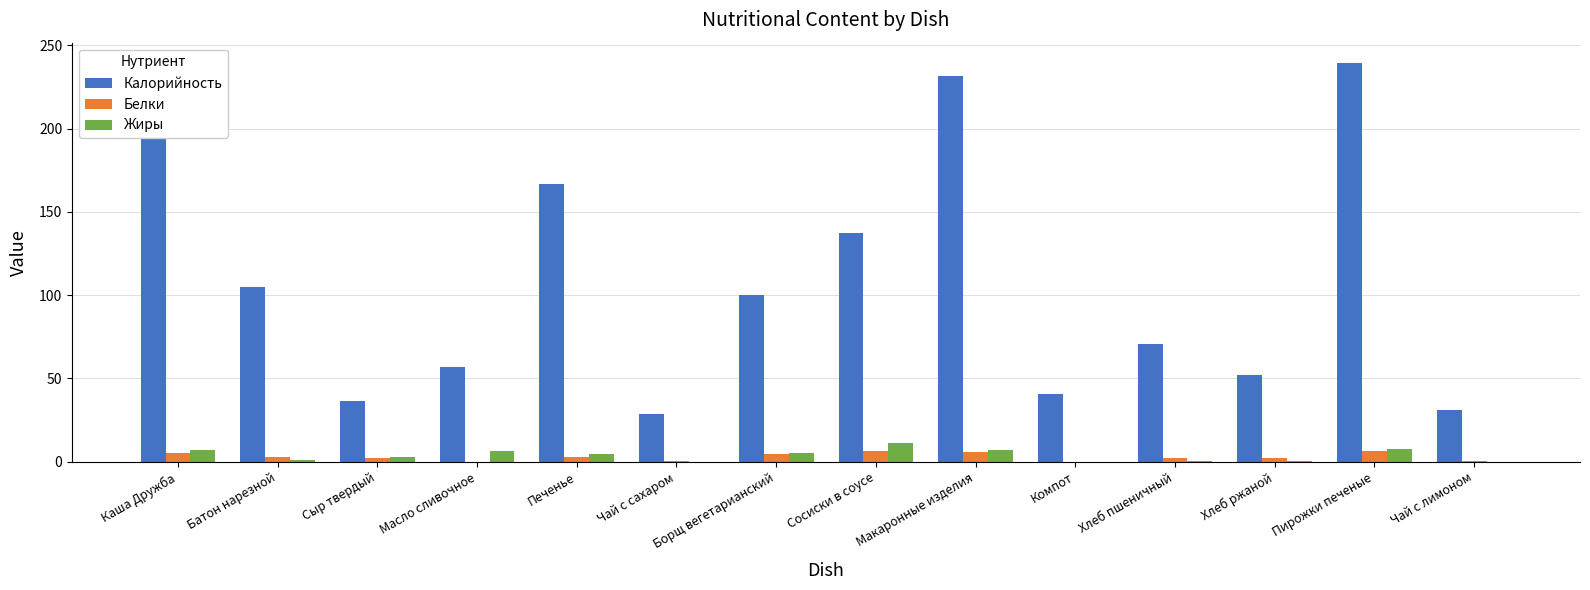

Is it true that Калорийность equals 100.1 at Борщ вегетарианский?

True